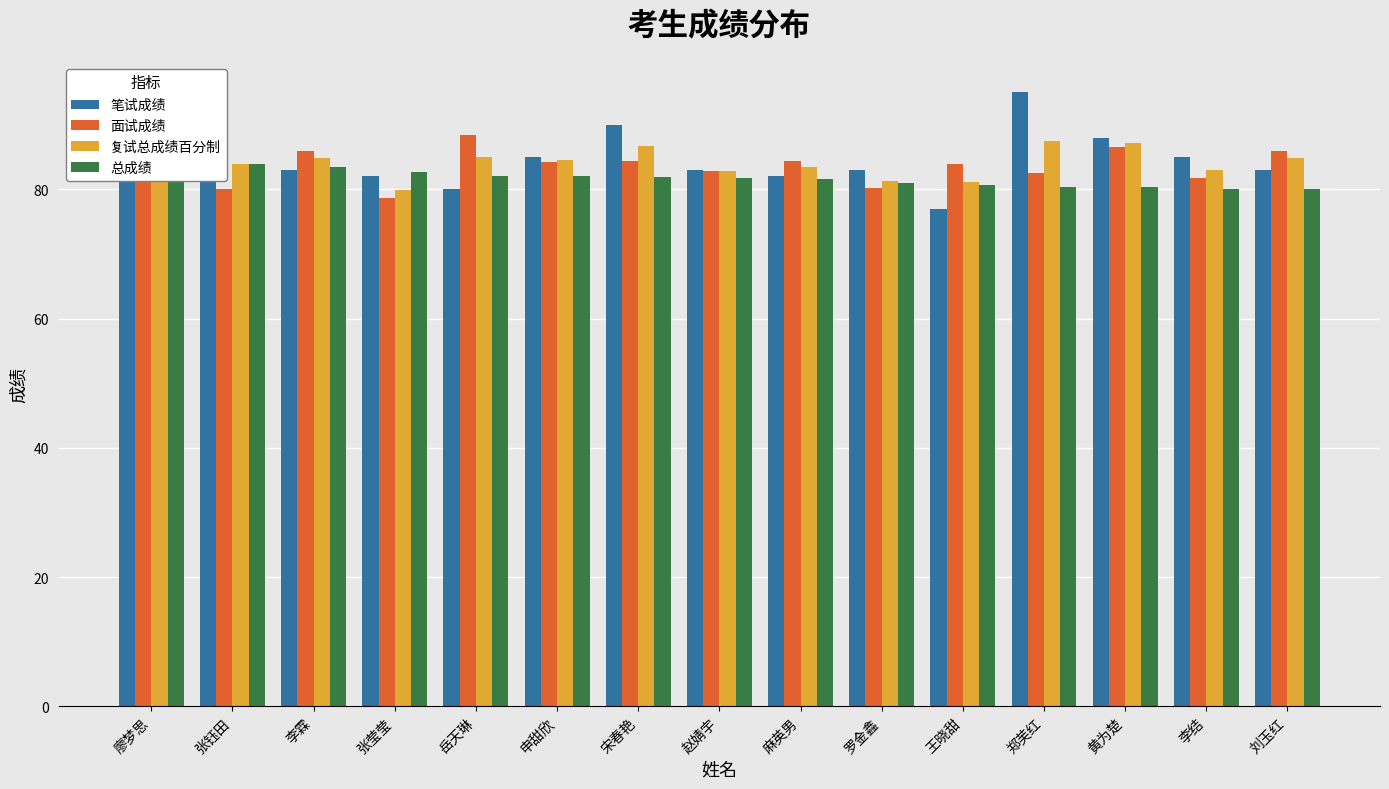

What is the label of the 9th bar from the left?

麻英男